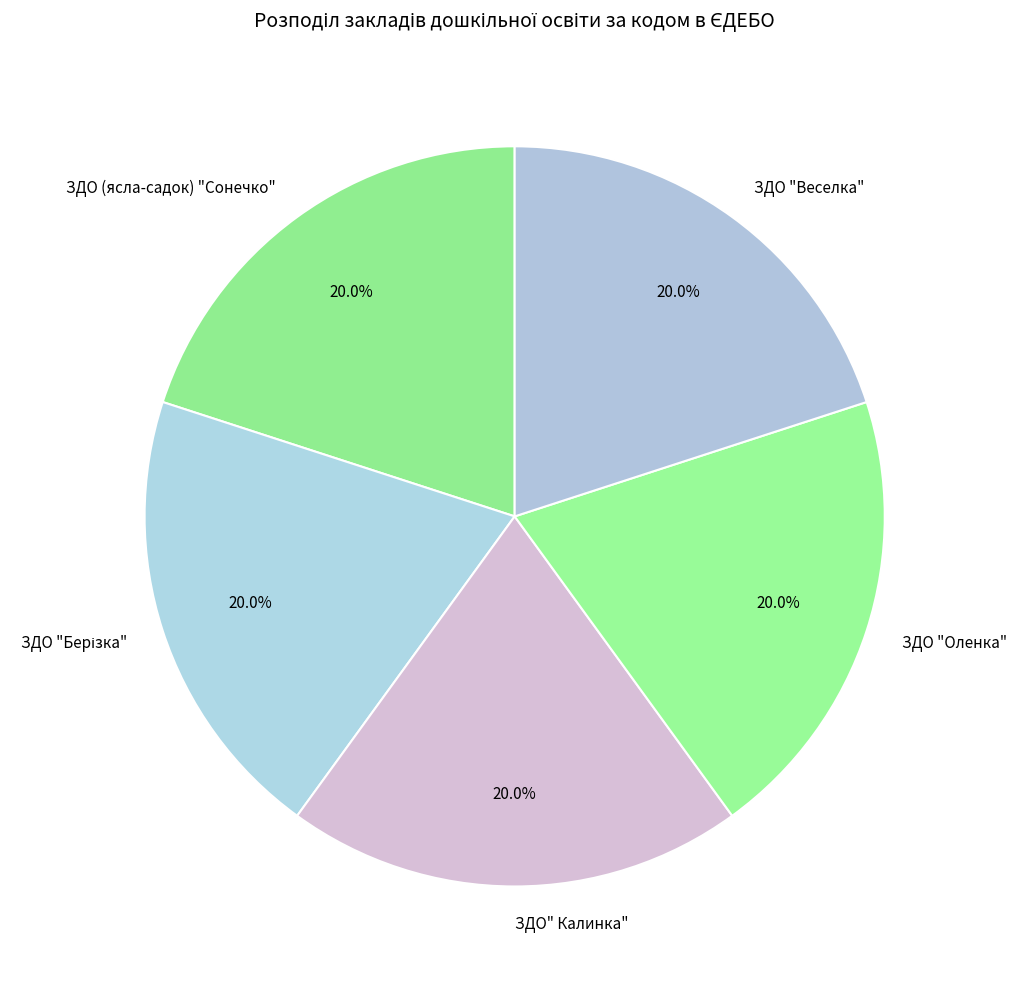

To the nearest percent, what is the average slice percentage?

20%